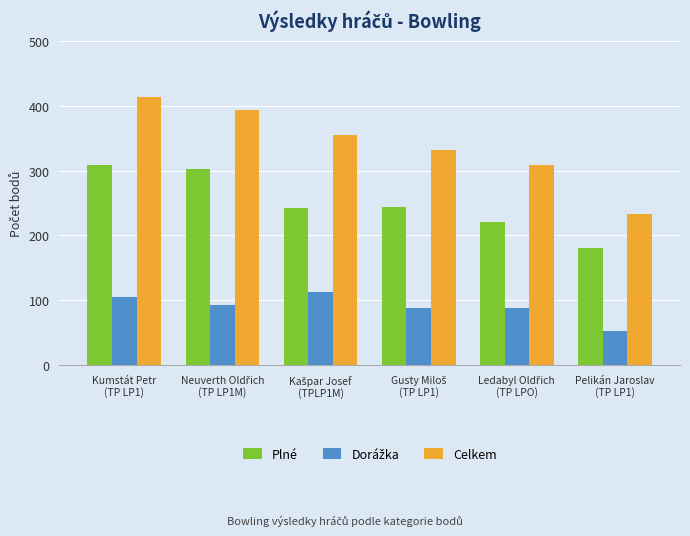

At which category is the sum across all series the highest?

Kumstát Petr
(TP LP1)